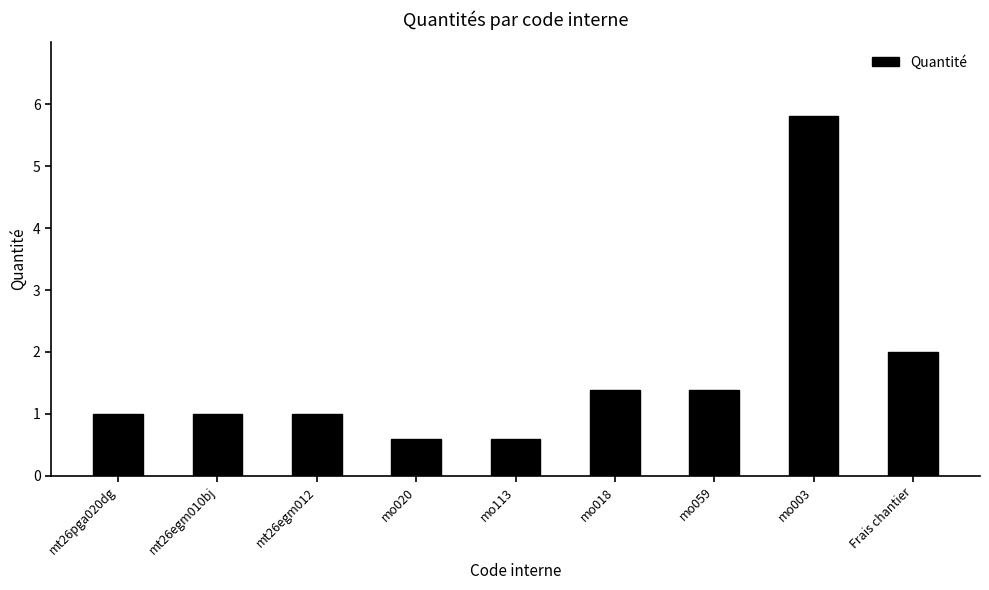

What is the maximum value shown in the chart?

5.8